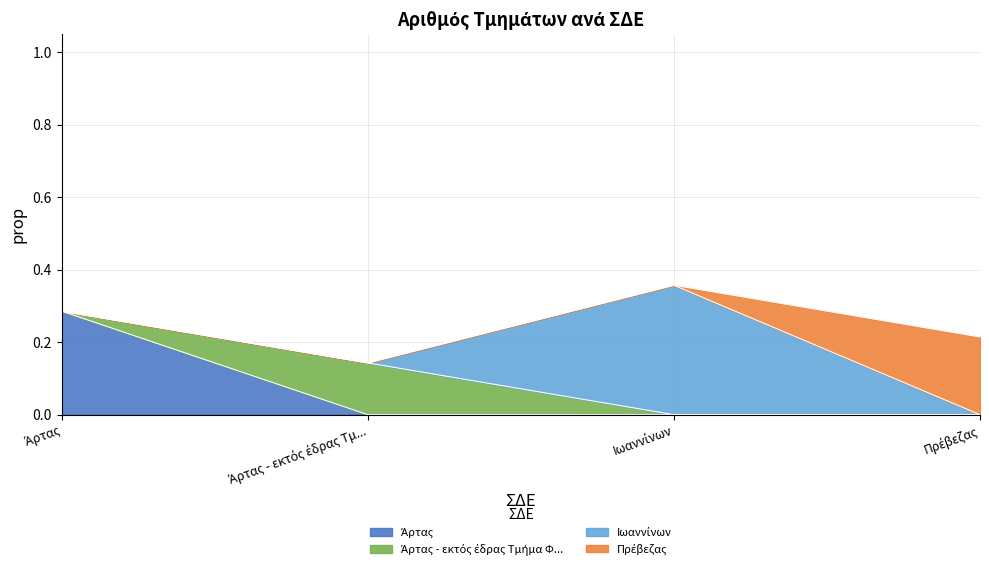

What is the value of the 3rd point from the left?

0.4